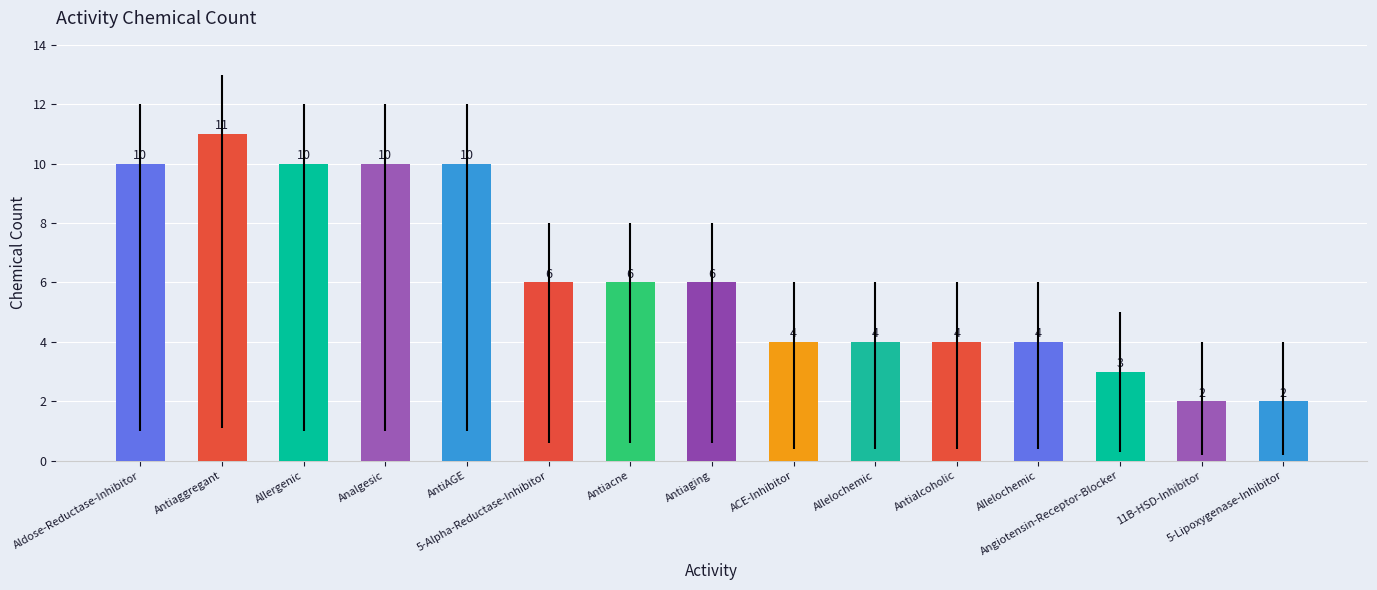

Count the number of categories in the chart.

15